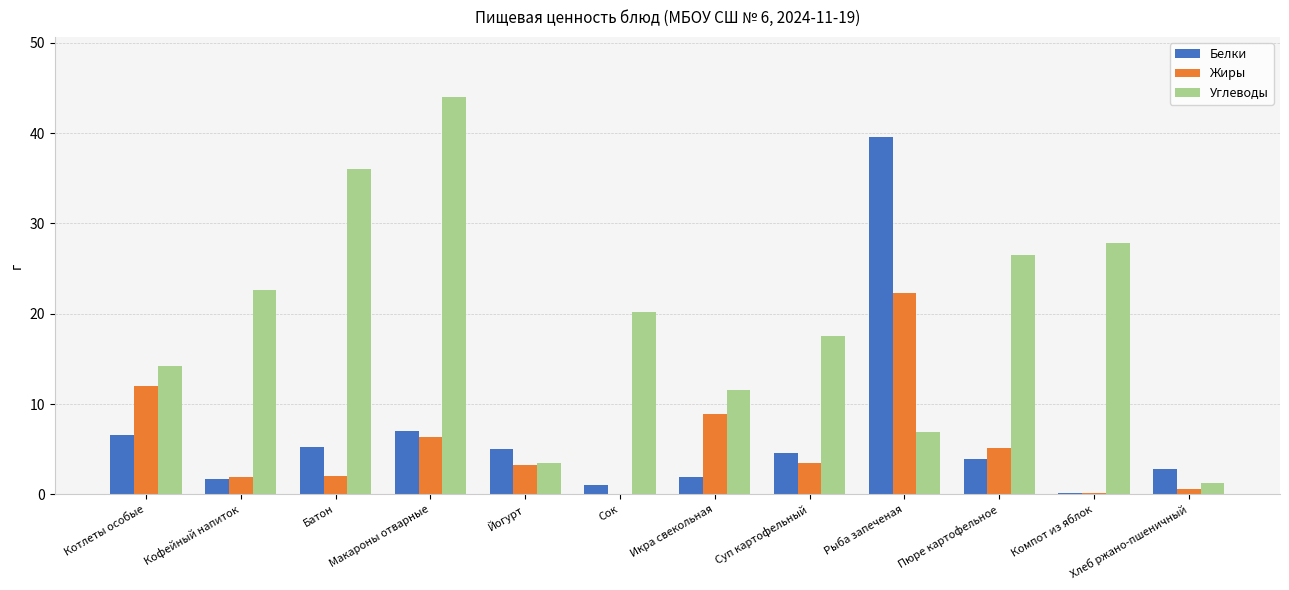

Which series has the largest total across all categories?

Углеводы